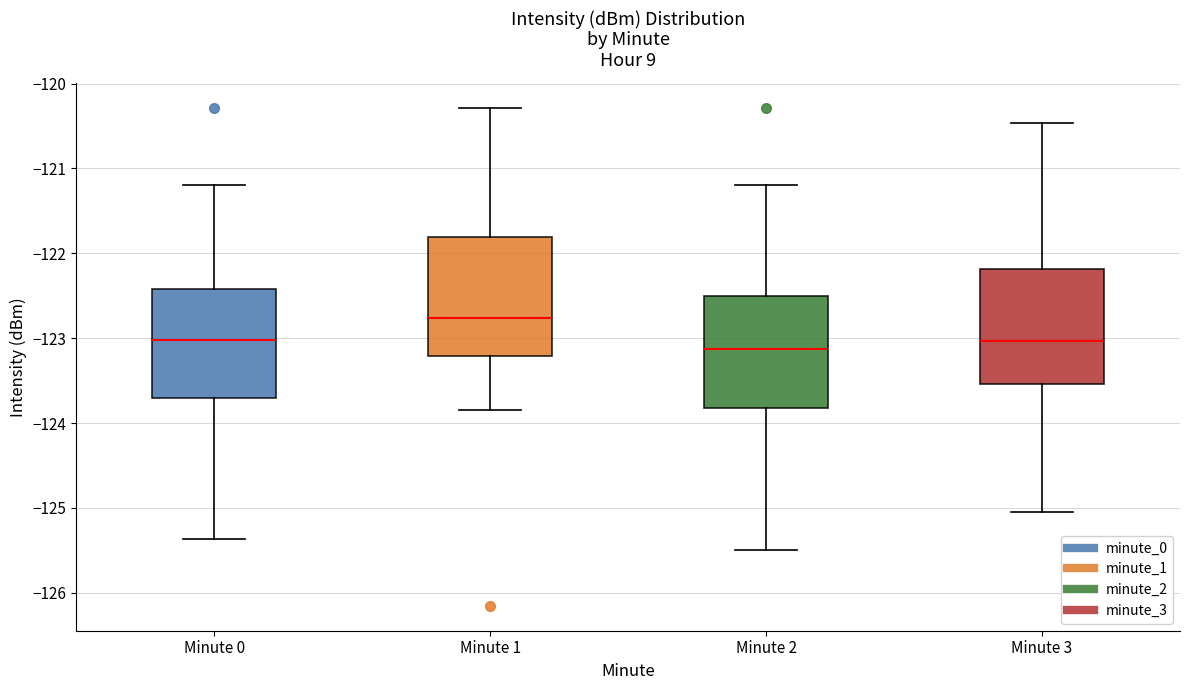

Reading left to right, transcribe this box plot: for each box, give where its median line is, the range the box spans, and where its two whiskers end, as read against the y-axis. The values are not printed on the chart, so give them approximately, as read against the axis.

Minute 0: median -123.0, box -123.7 to -122.4, whiskers -125.4 to -121.2
Minute 1: median -122.8, box -123.2 to -121.8, whiskers -123.8 to -120.3
Minute 2: median -123.1, box -123.8 to -122.5, whiskers -125.5 to -121.2
Minute 3: median -123.0, box -123.5 to -122.2, whiskers -125.0 to -120.5